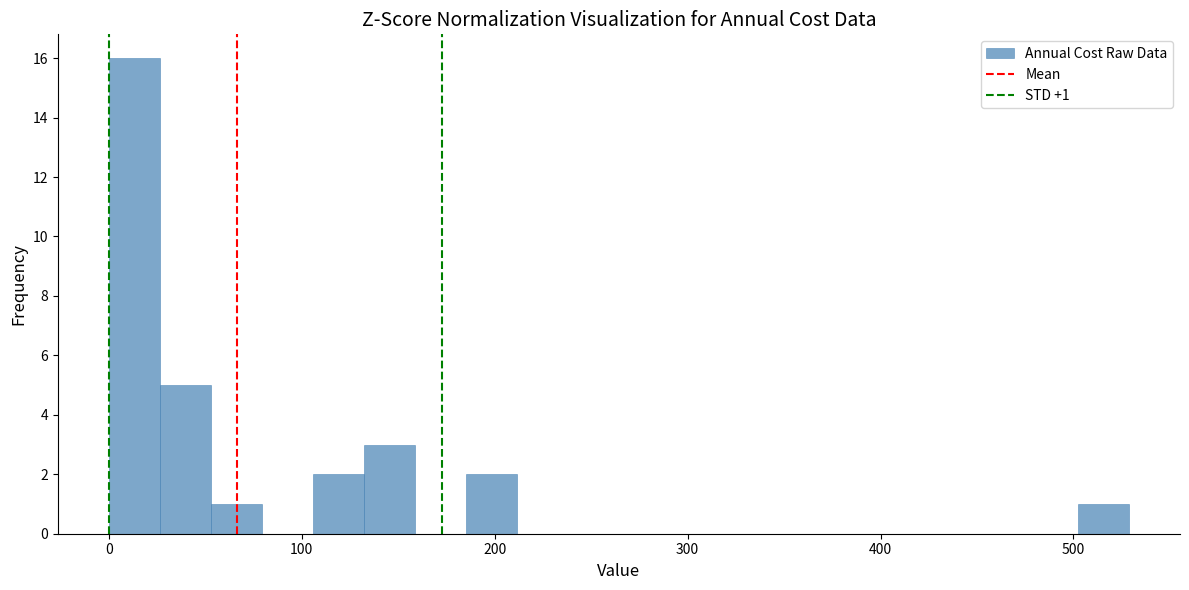

Around what value on the x-axis is the tallest bar? Give the approximate position of its centre, as read against the axis.

10